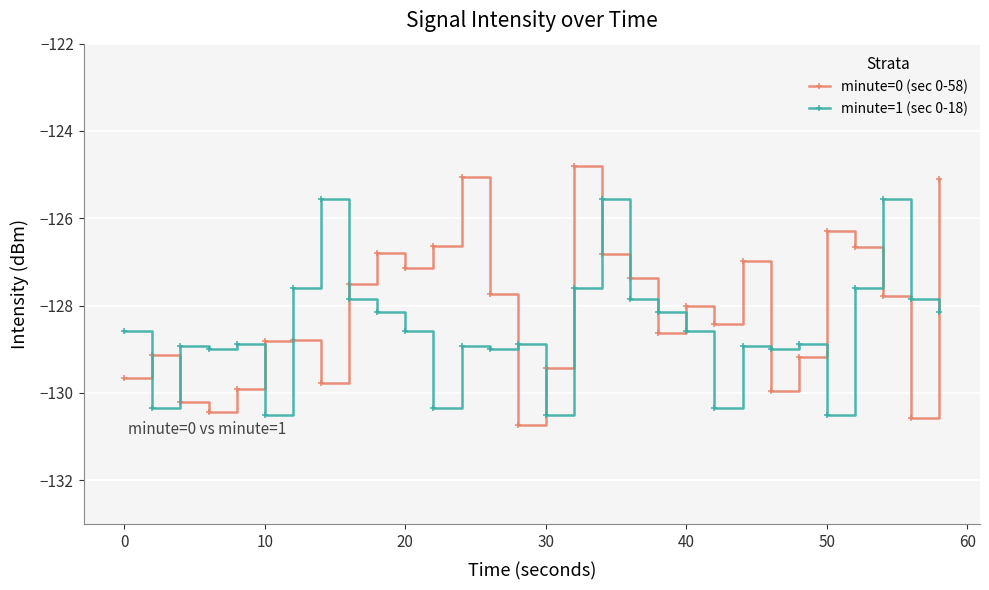

True or false: minute=0 (sec 0-58) has more than 1 interior local peaks.

True